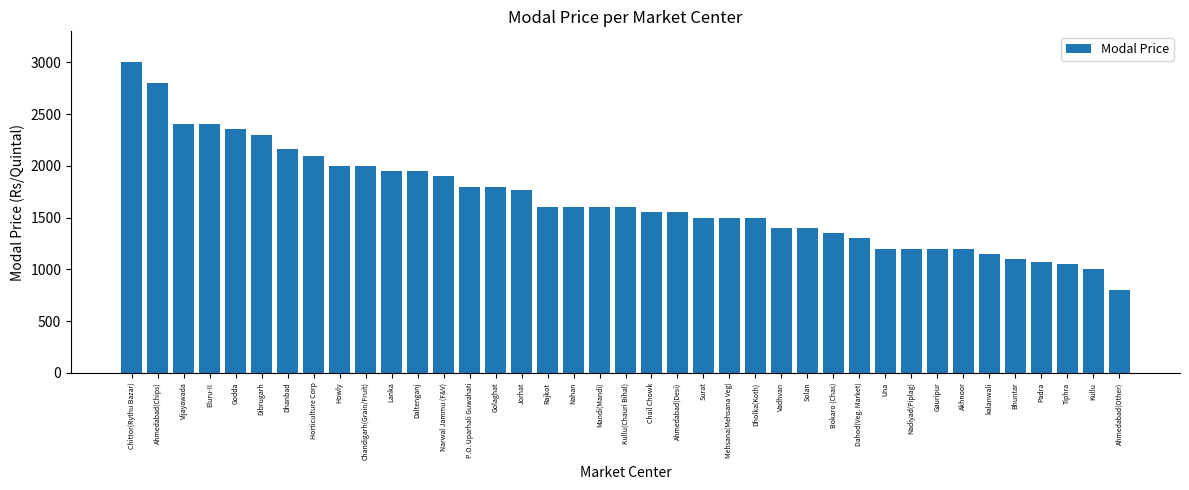

Approximately how many times larger is the value at Kullu(Chauri Bihal) compared to Ahmedabad(Desi)?

1.0